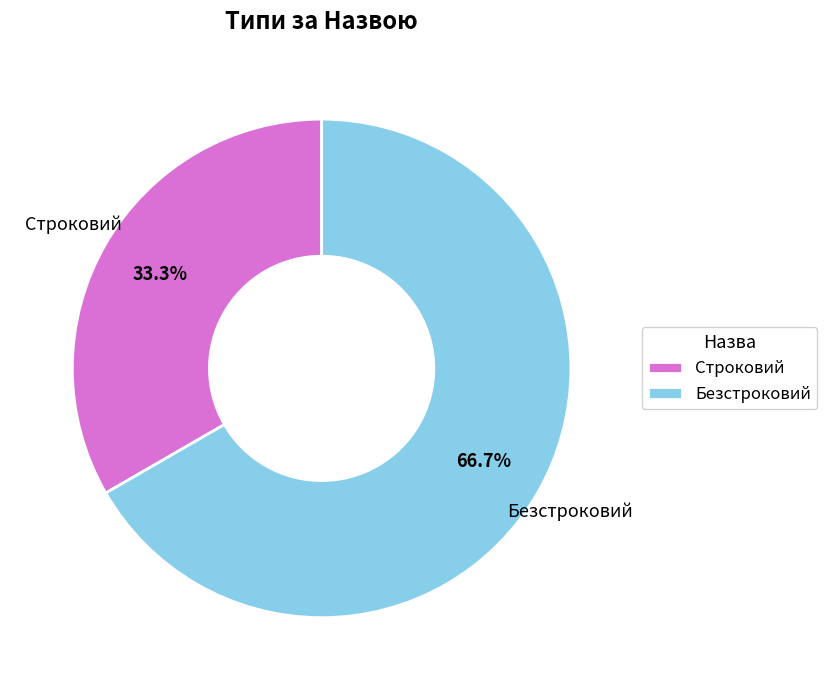

Count the number of slices in the pie.

2